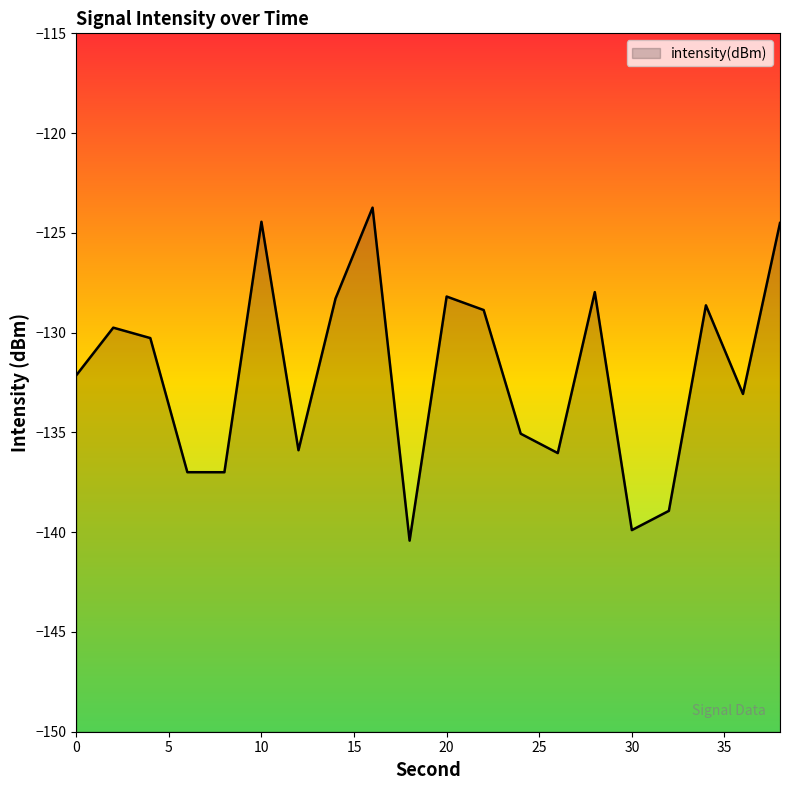

Reading right to left, what are all the values shown in this chart?

38=-124.5	36=-133.1	34=-128.6	32=-138.9	30=-139.9	28=-128.0	26=-136.0	24=-135.1	22=-128.9	20=-128.2	18=-140.4	16=-123.7	14=-128.3	12=-135.9	10=-124.4	8=-137.0	6=-137.0	4=-130.3	2=-129.8	0=-132.1